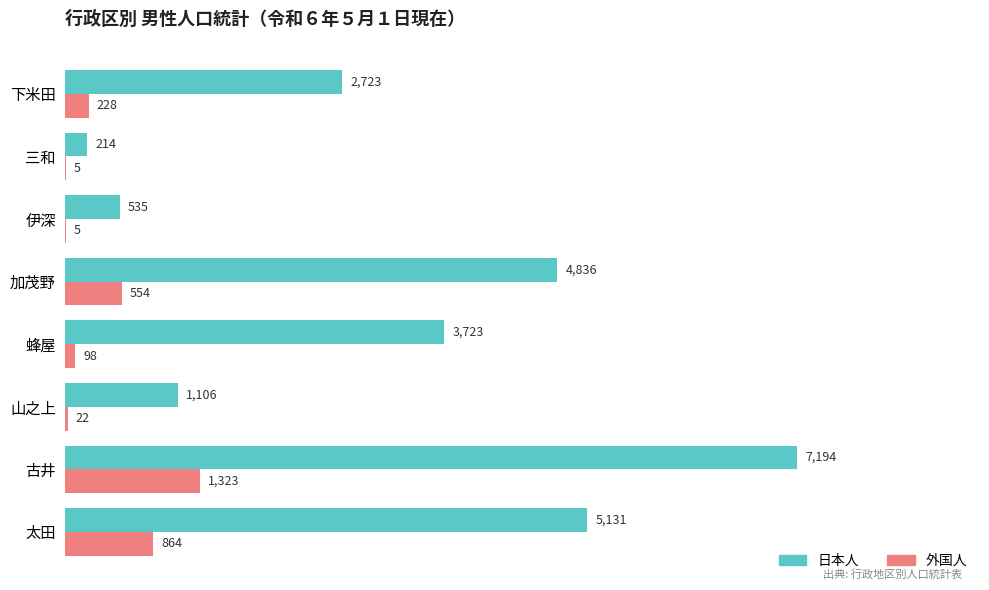

What is the total value across all series at 加茂野?

5390